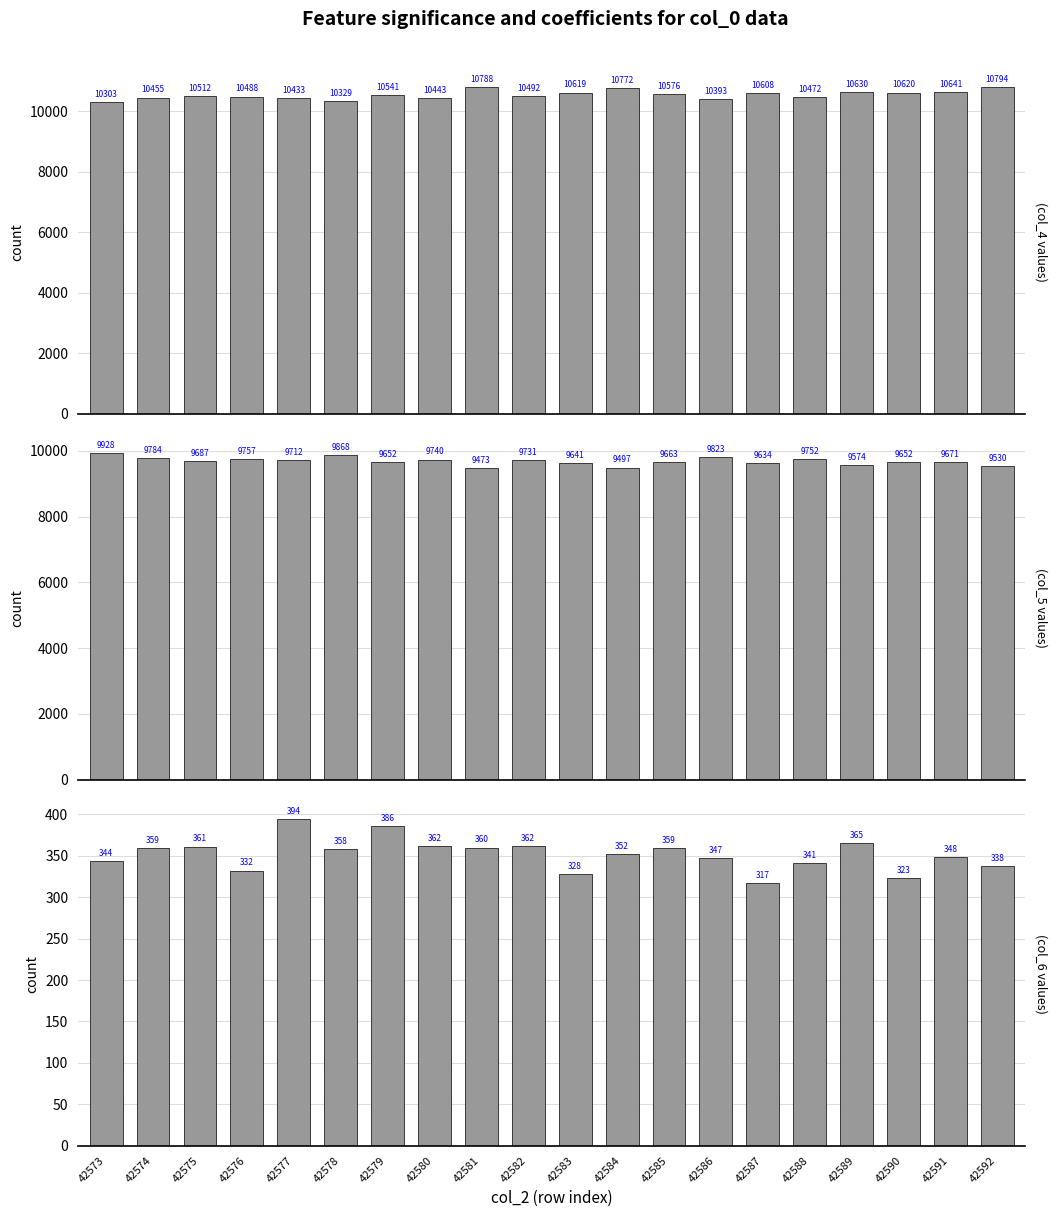

True or false: col_6 has a value of 552 at 42581.

False